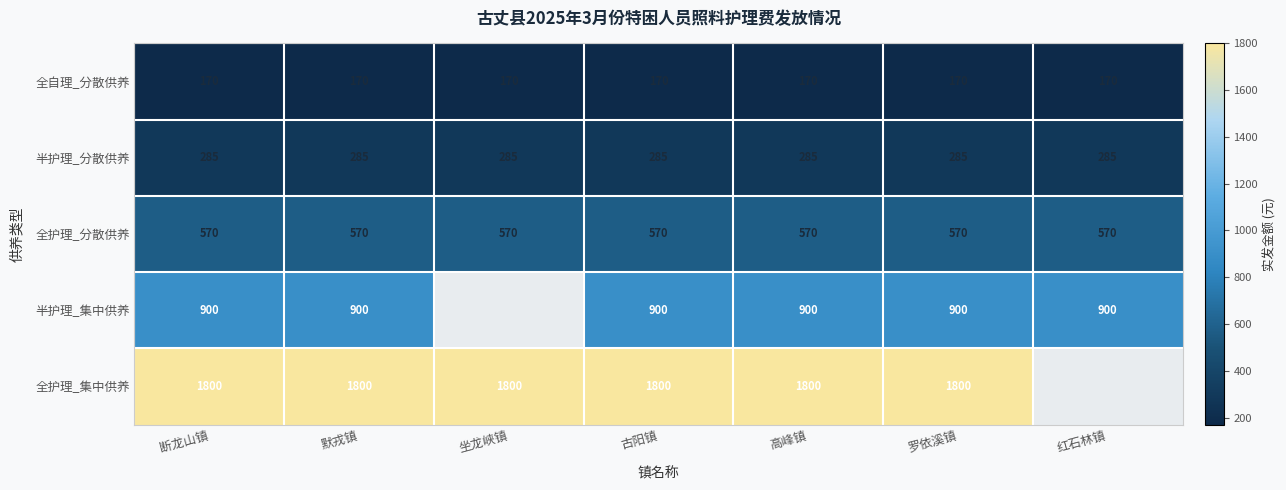

The value of 半护理_集中供养 at 罗依溪镇 is 311. True or false?

False